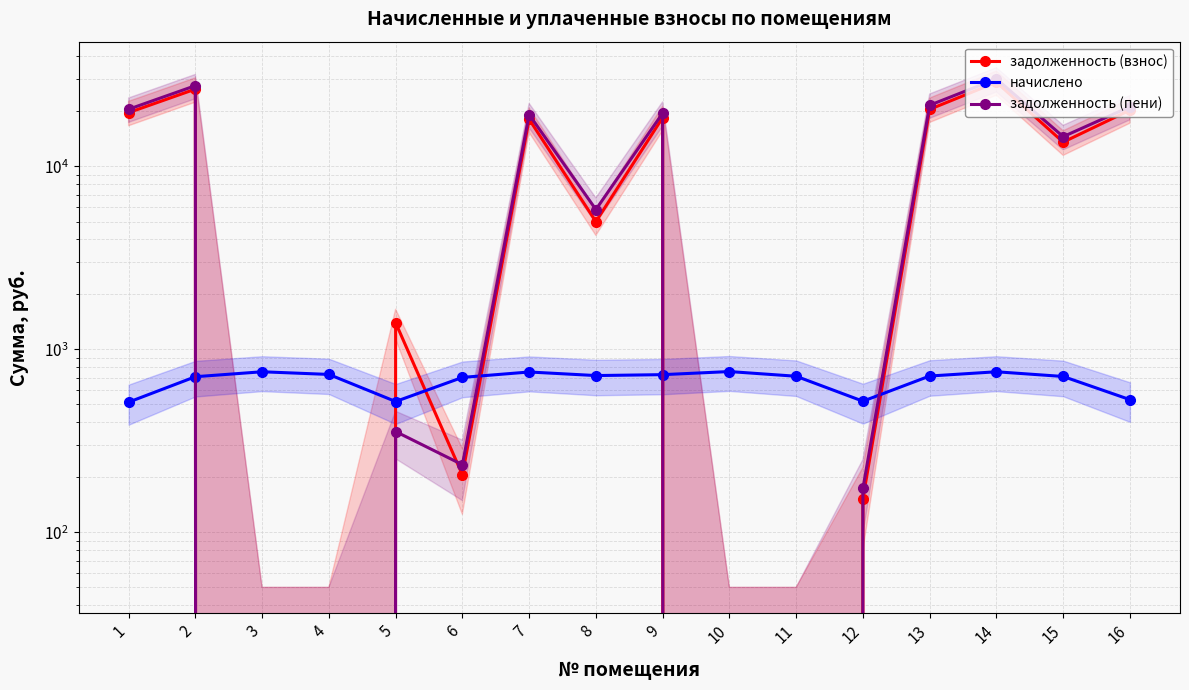

How many data points in начислено are above 715?

8